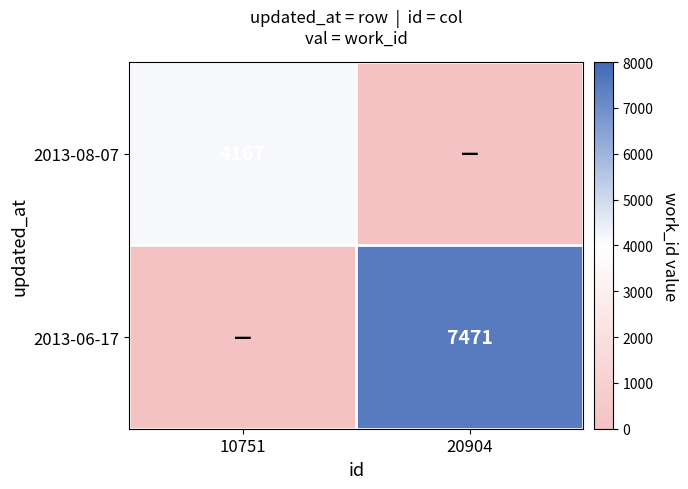

The 2013-08-07 series shows 4167 at 10751. True or false?

True